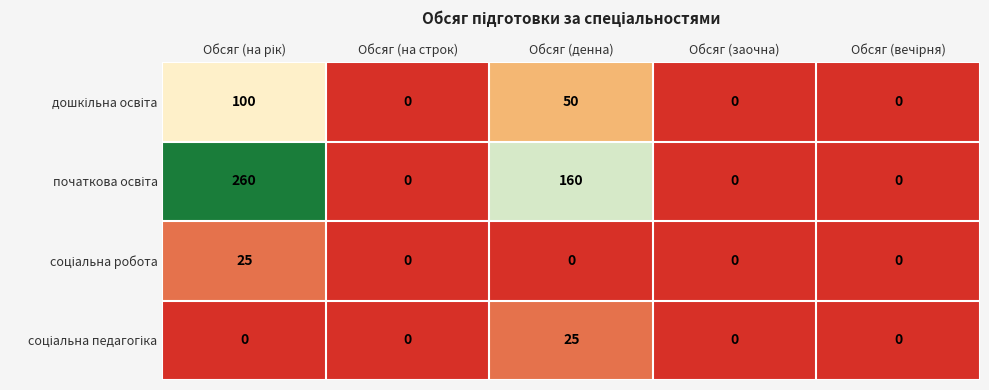

How many categories are shown in the chart?

5